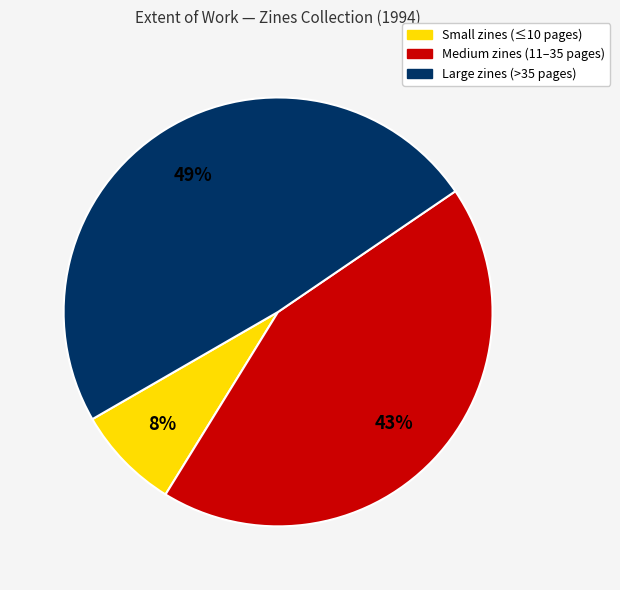

Does any single category account for the majority?

No